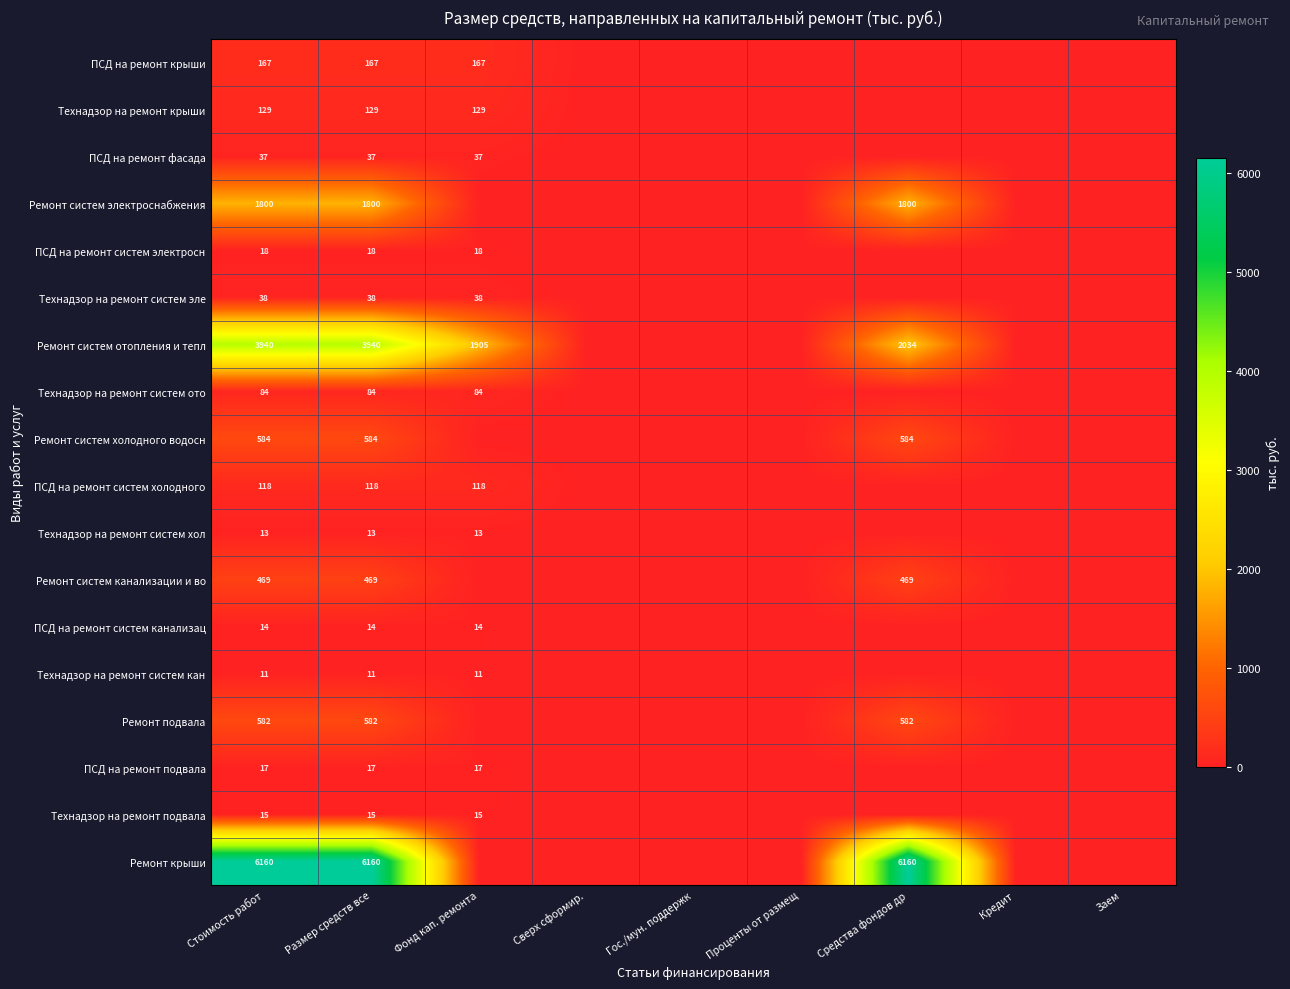

What is the spread (max minus min) of values at Размер средств все?

6149